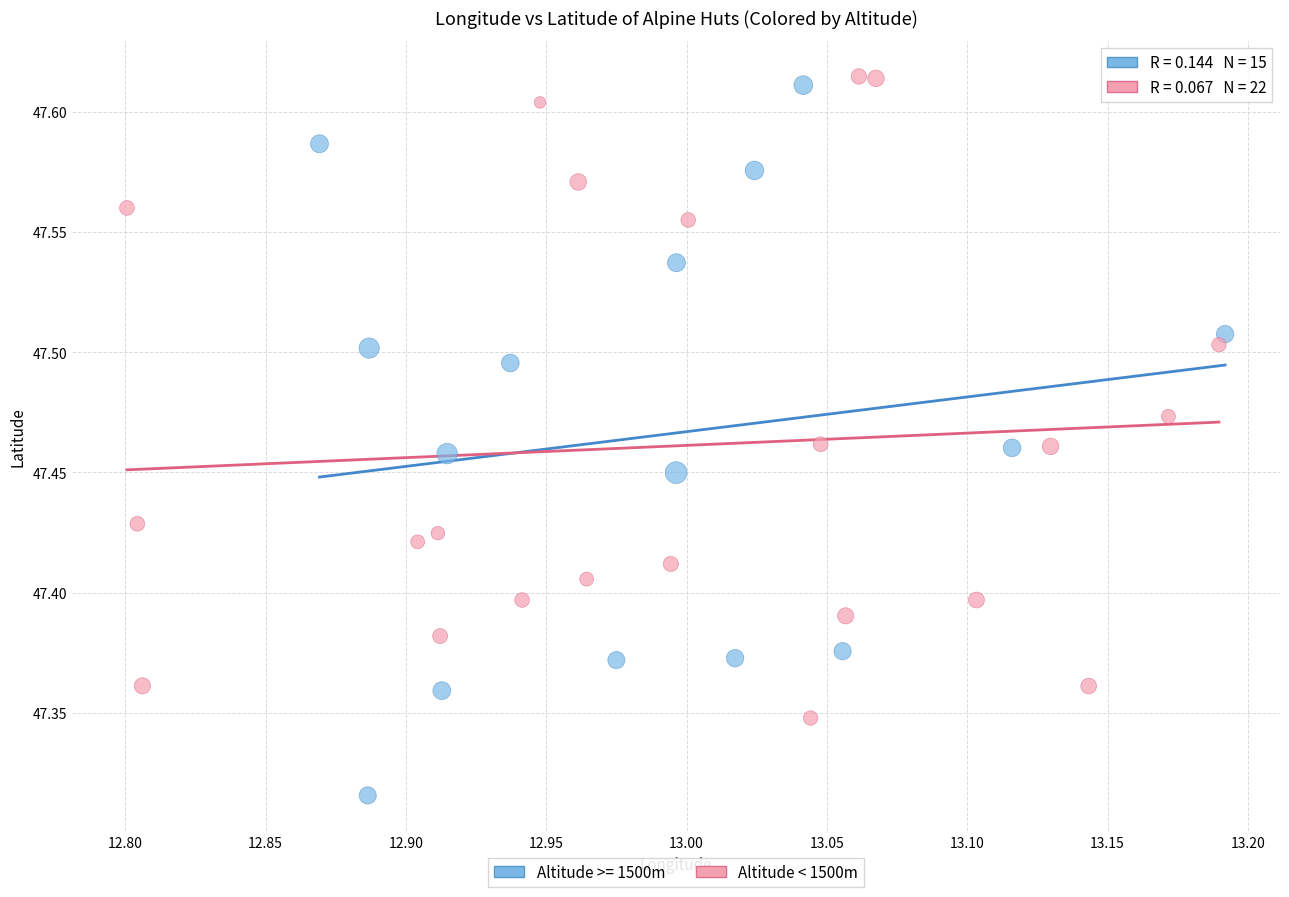

Which series reaches the minimum Y coordinate?

Altitude >= 1500m